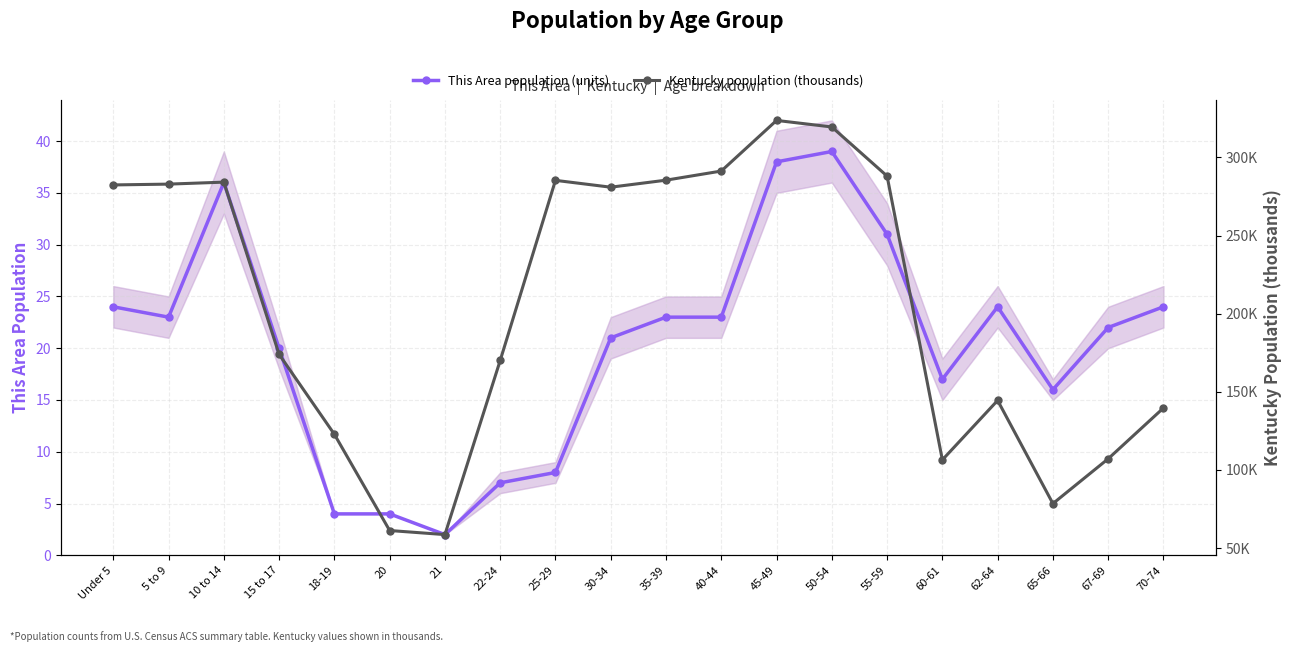

What is the difference between the maximum and second lowest values in the Kentucky population (thousands) series?

262.4